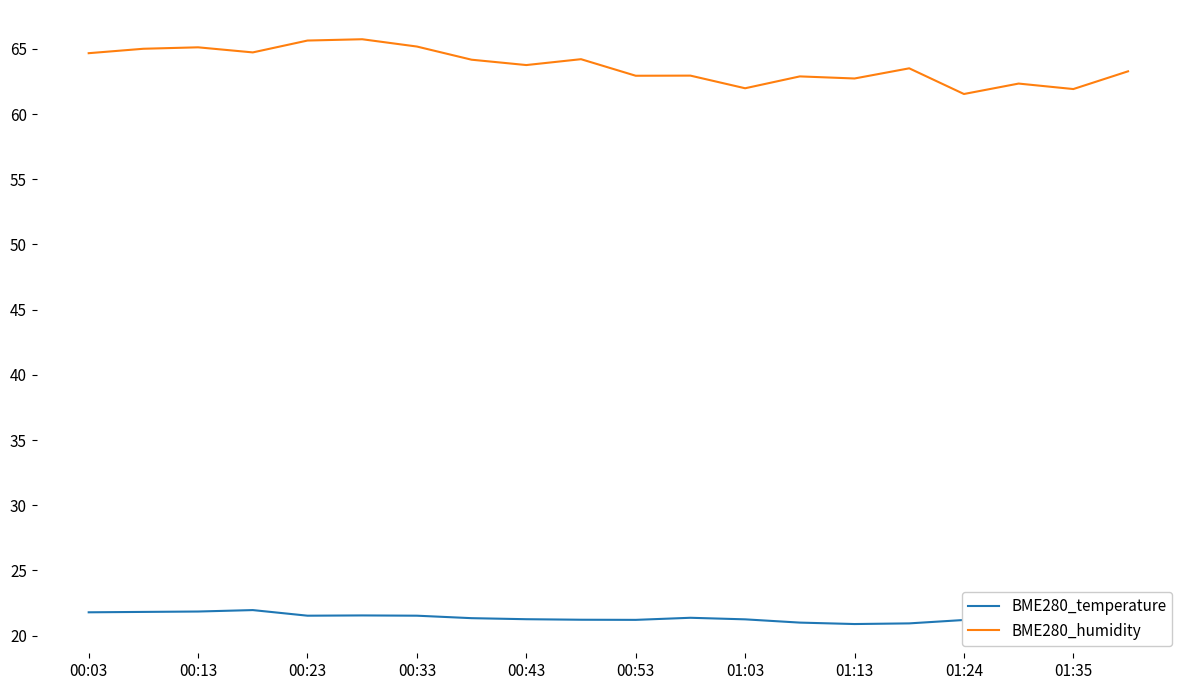

What is the difference between the maximum and minimum values in the BME280_humidity series?

4.2